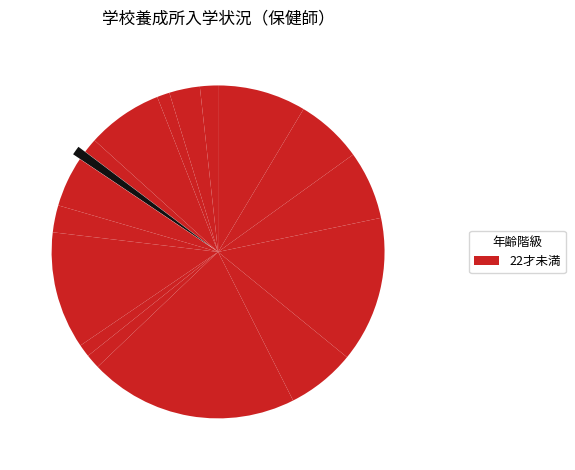

How many slices are in this pie chart?

17